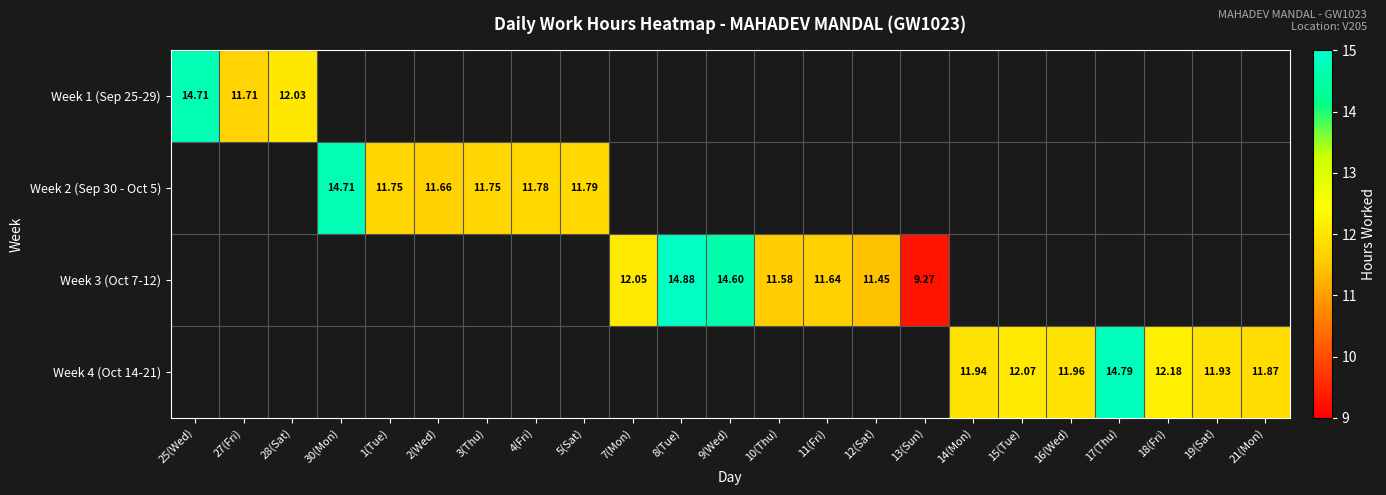

At 2(Wed), list the series in order from smallest to largest.

Week 1 (Sep 25-29), Week 2 (Sep 30 - Oct 5), Week 3 (Oct 7-12), Week 4 (Oct 14-21)